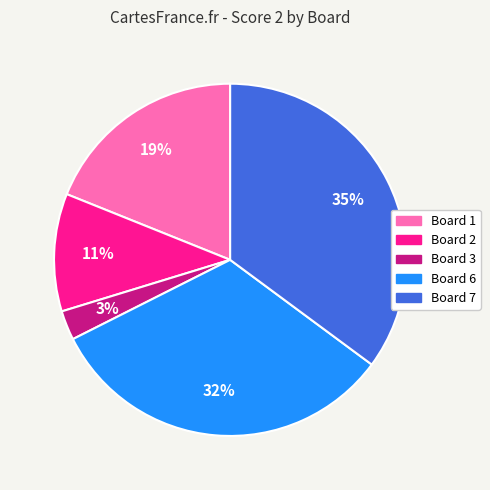

To the nearest percent, what is the average slice percentage?

20%